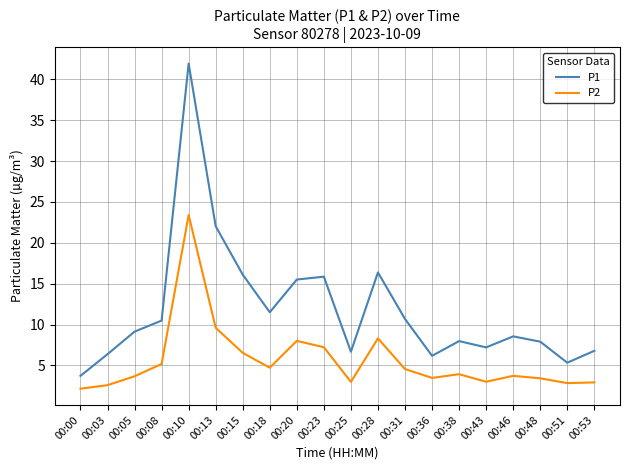

Which label corresponds to the largest value in the chart?

00:10